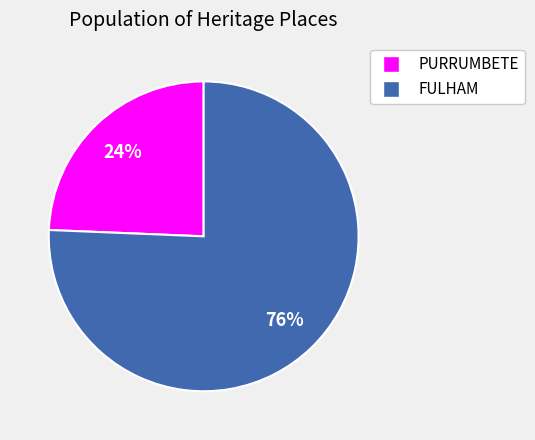

Rank the categories by value from highest to lowest.

FULHAM, PURRUMBETE